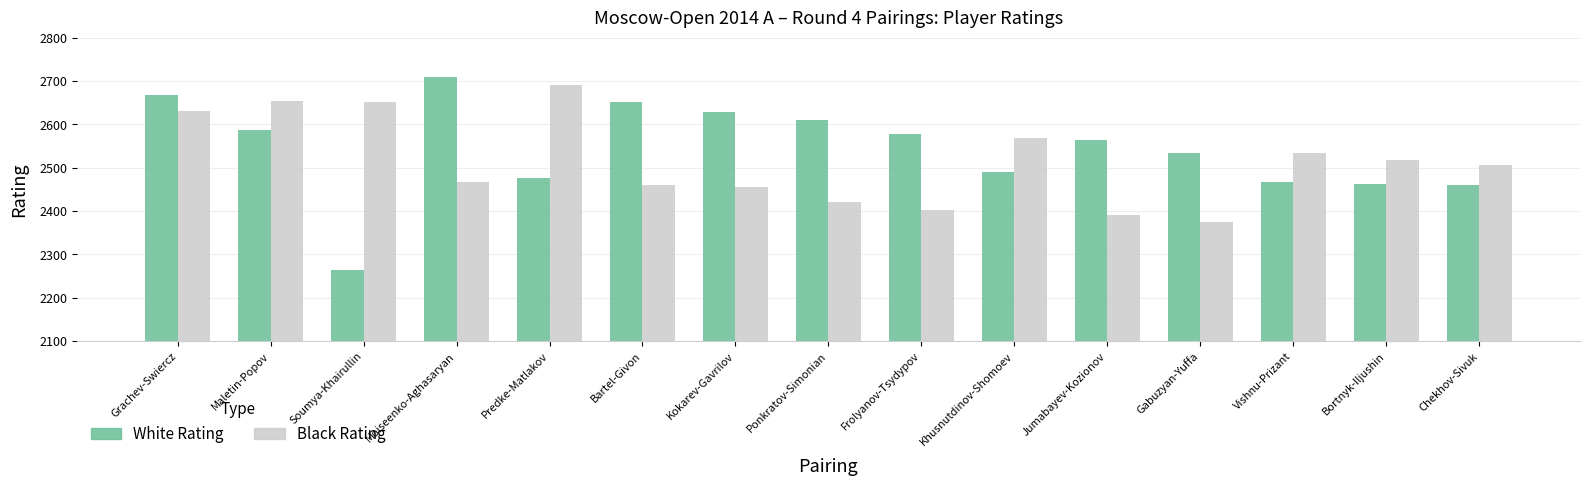

True or false: Black Rating has a value of 1153 at Jumabayev-Kozionov.

False